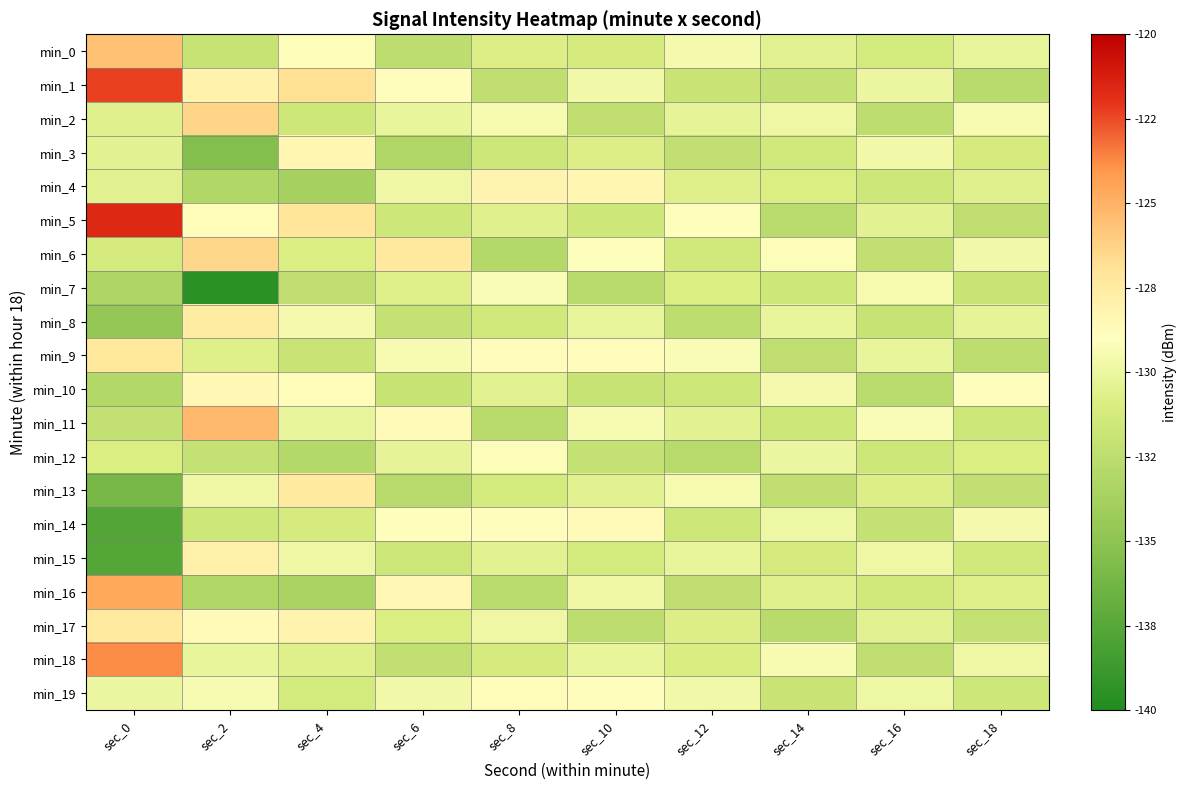

Which series has the widest spread of values?

min_5